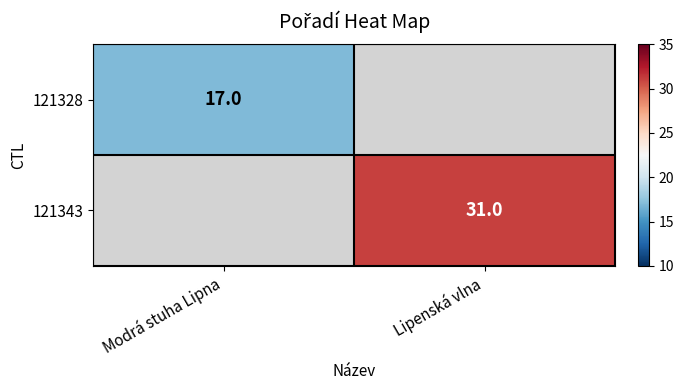

Which label corresponds to the smallest value in the chart?

Modrá stuha Lipna